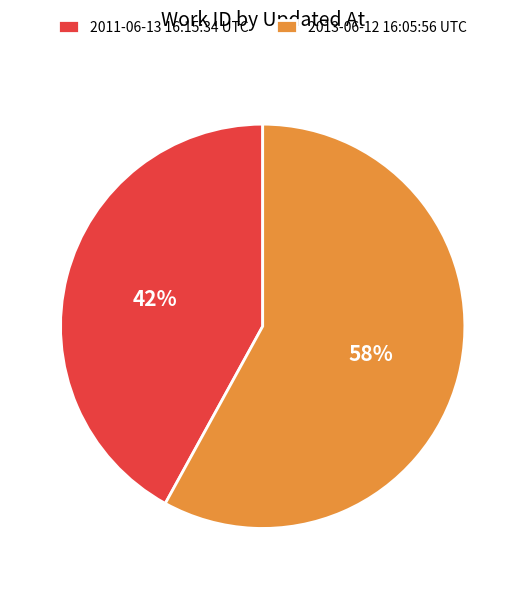

Combined, do 2013-06-12 16:05:56 UTC and 2011-06-13 16:15:34 UTC account for over 50%?

Yes